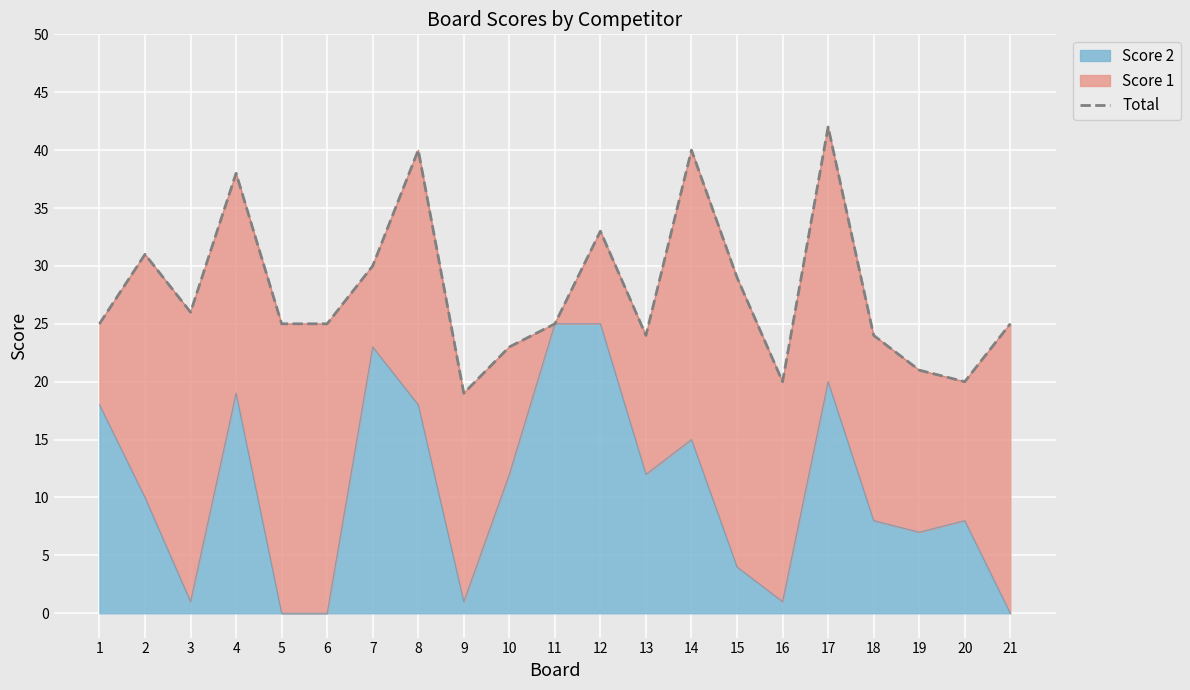

How many interior local valleys (lower than both neighbors) does the data have?

5